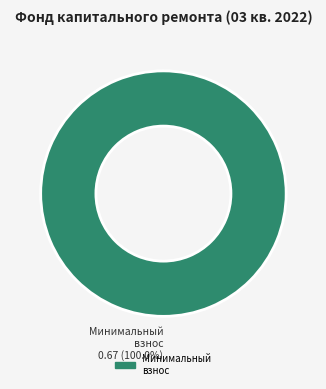

Is there a majority slice in this chart?

Yes